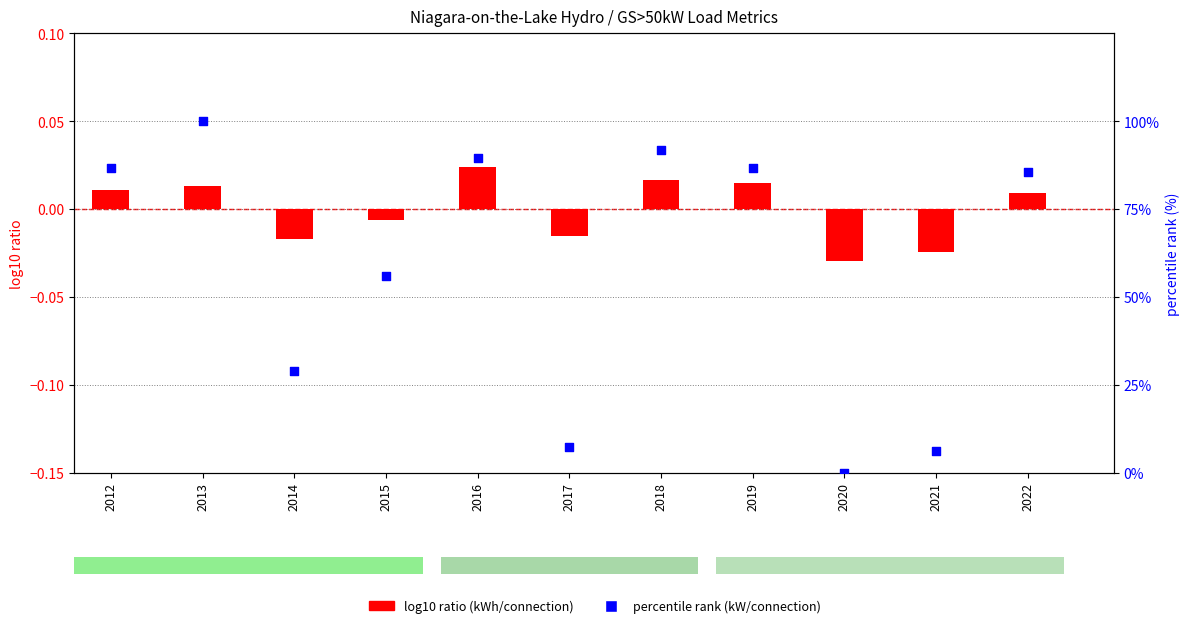

At which category is the sum across all series the highest?

2013